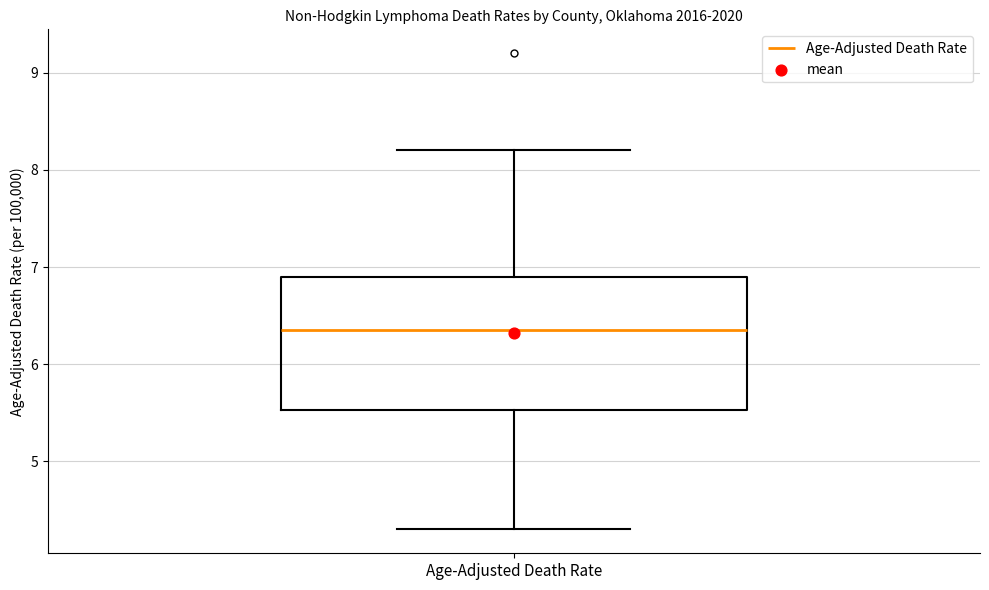

Where does the median line of the box for Age-Adjusted Death Rate sit on the y-axis? The values are not printed on the chart, so give them approximately, as read against the axis.

6.4